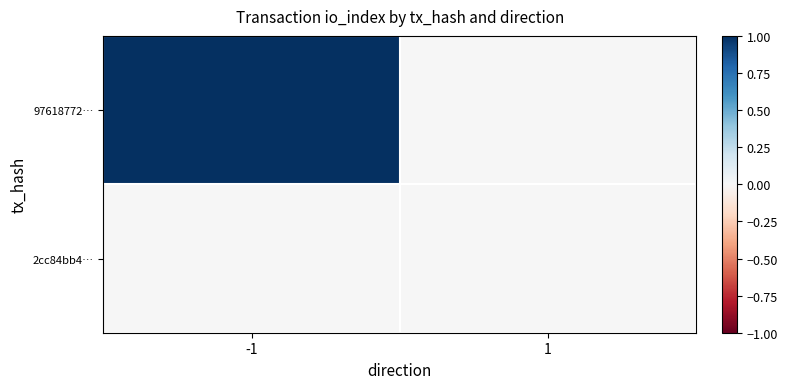

Which has a higher value, -1 or 1?

-1